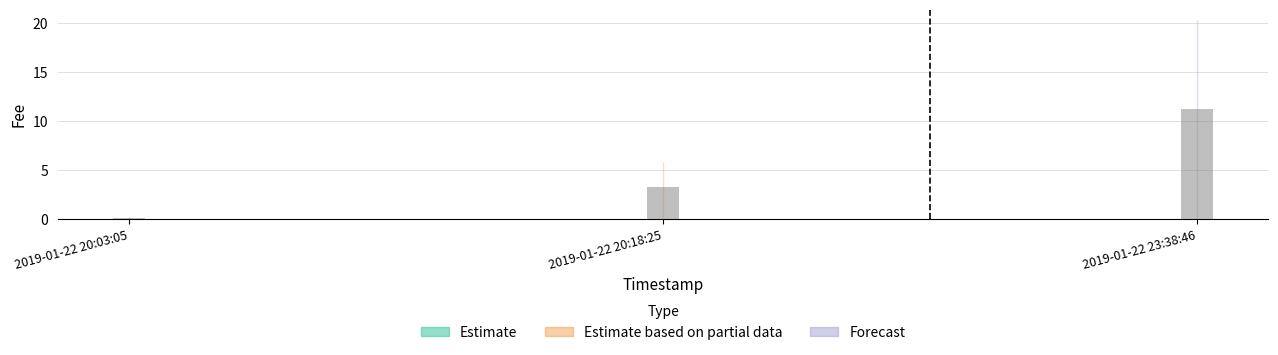

How many data points in Forecast are less than 2?

1